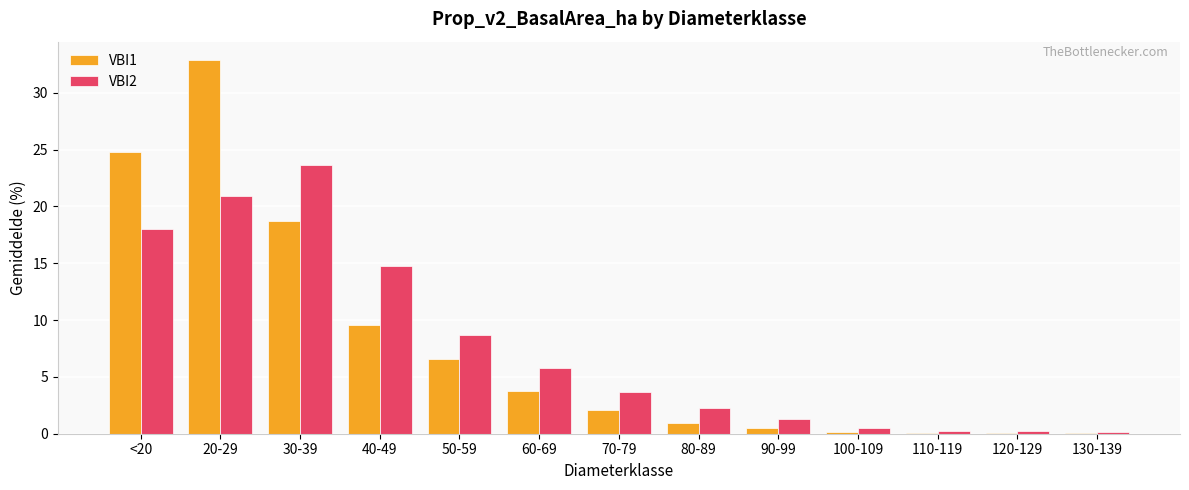

What is the sum of all VBI1 values?

100.0